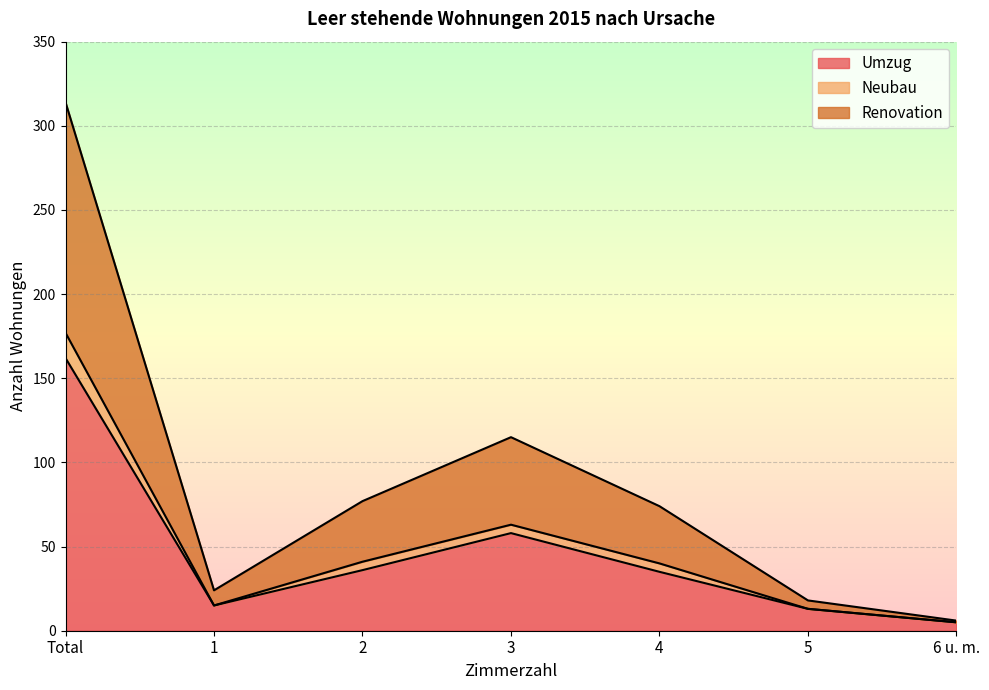

What is the maximum value for Umzug?

162